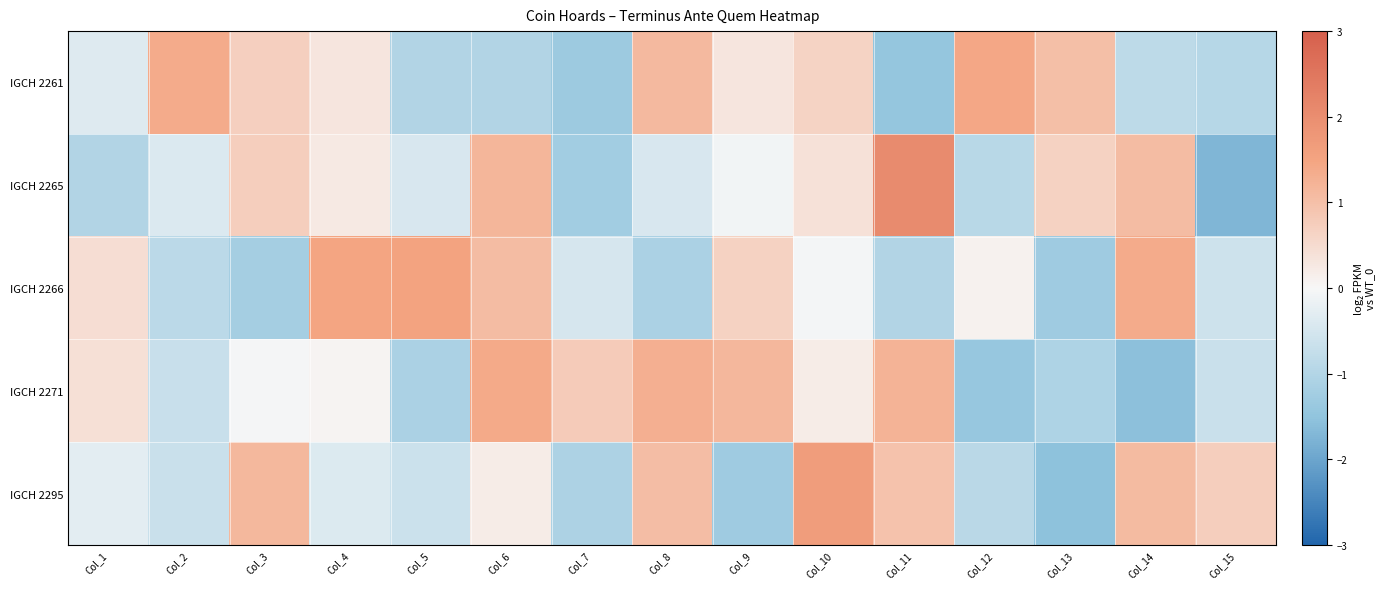

What is the greatest value displayed?

2.1